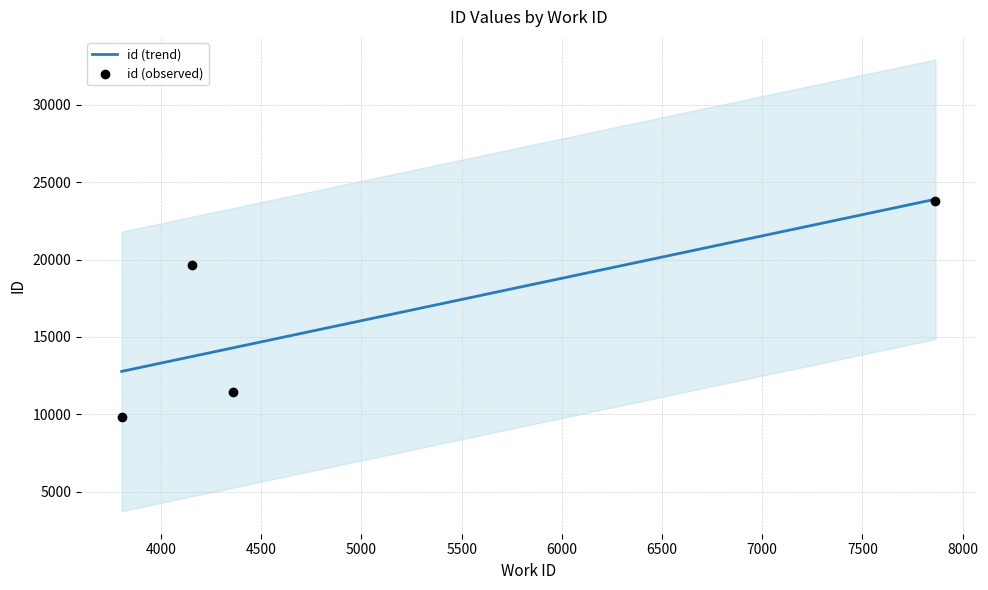

What is the total value across all series at 5000?

47680.4